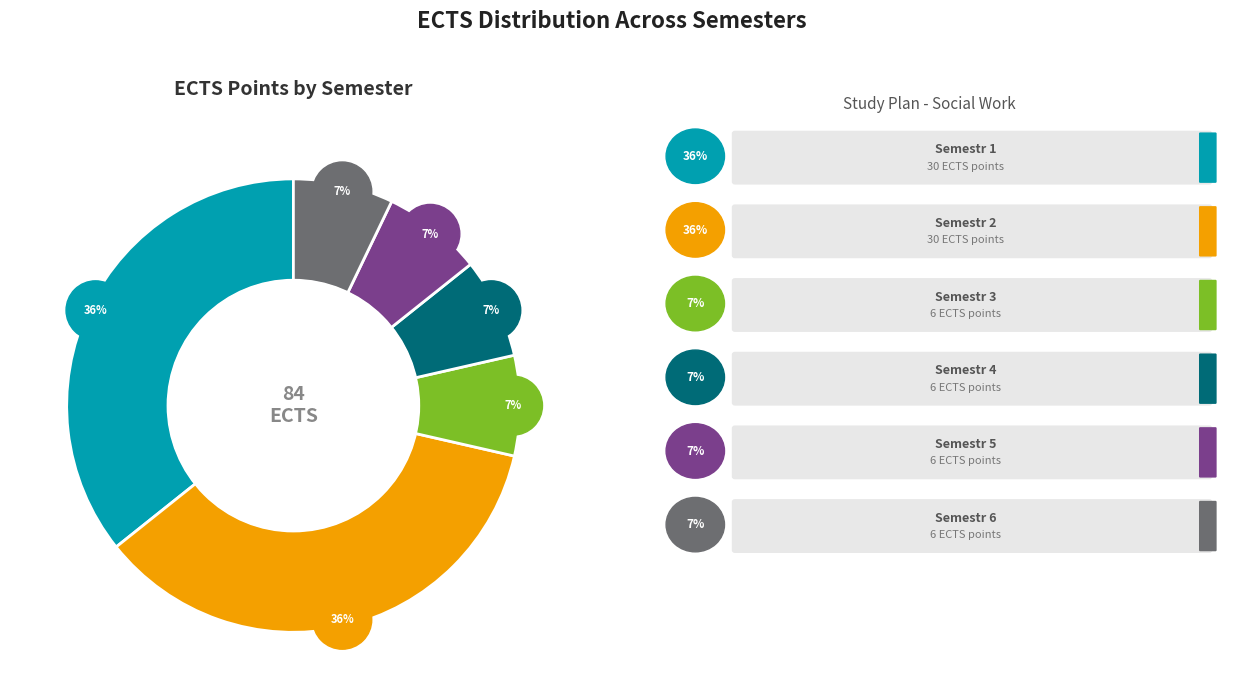

To the nearest percent, what is the difference between the largest and smallest slice percentages?

29%